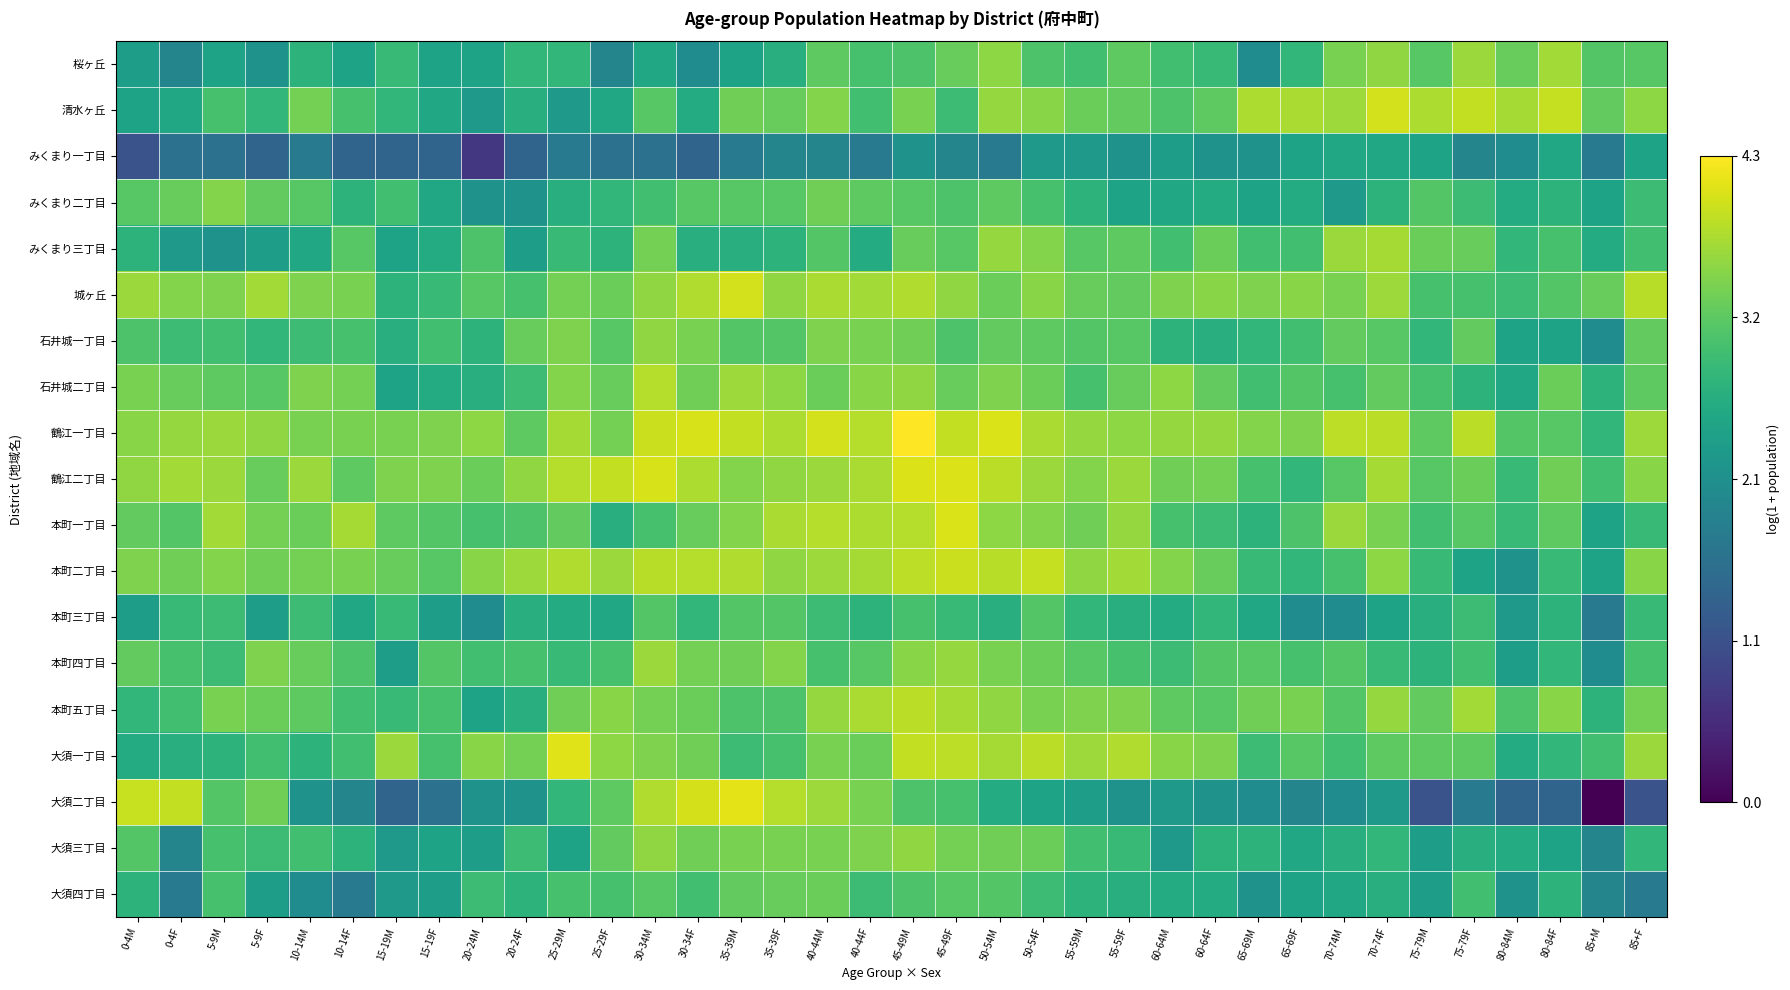

Which series changed the most between 20-24M and 55-59M?

みくまり一丁目